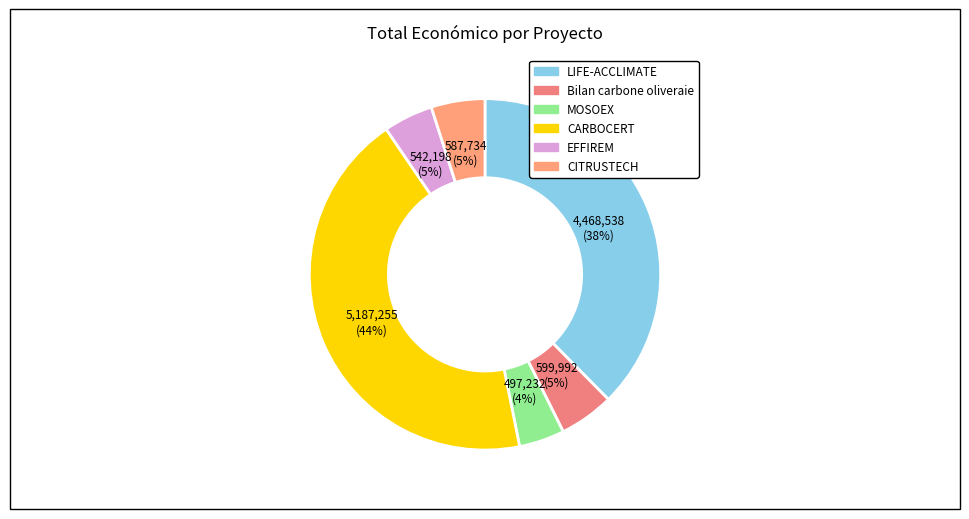

Is there any slice that represents more than half of the pie?

No